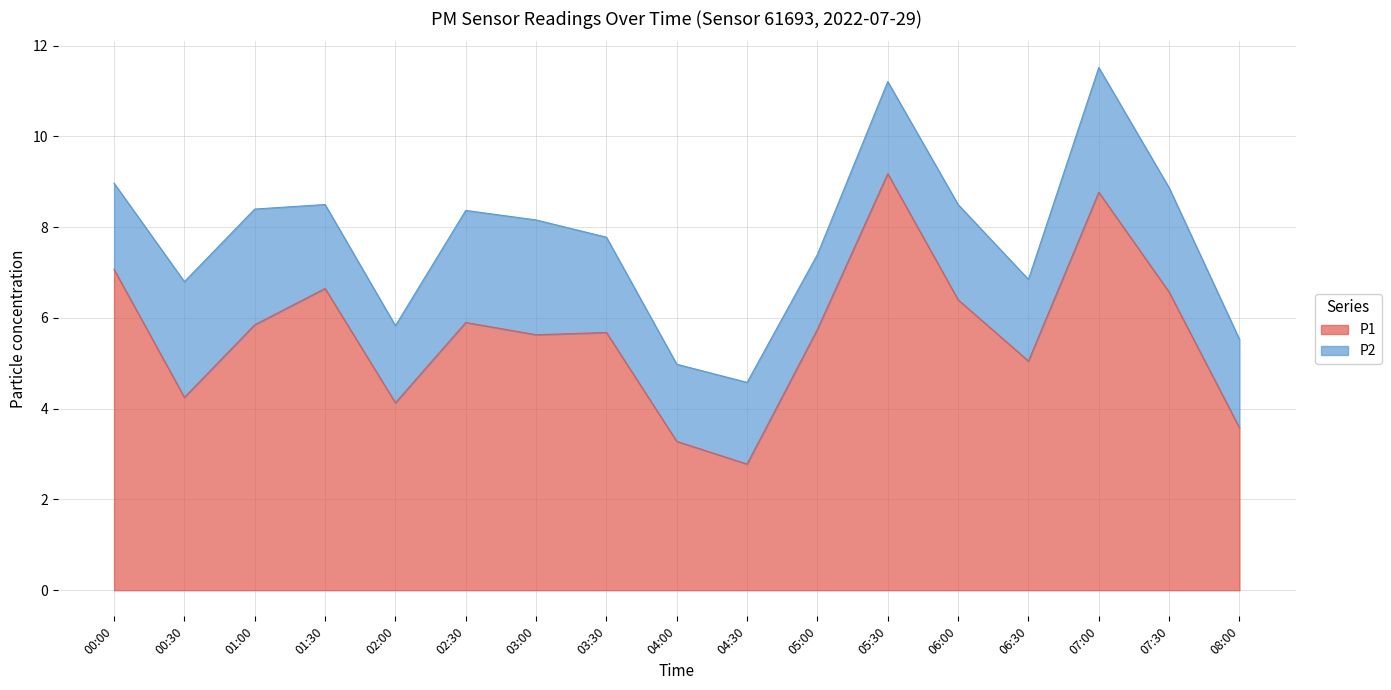

At which category does the data reach its first local valley?

00:30